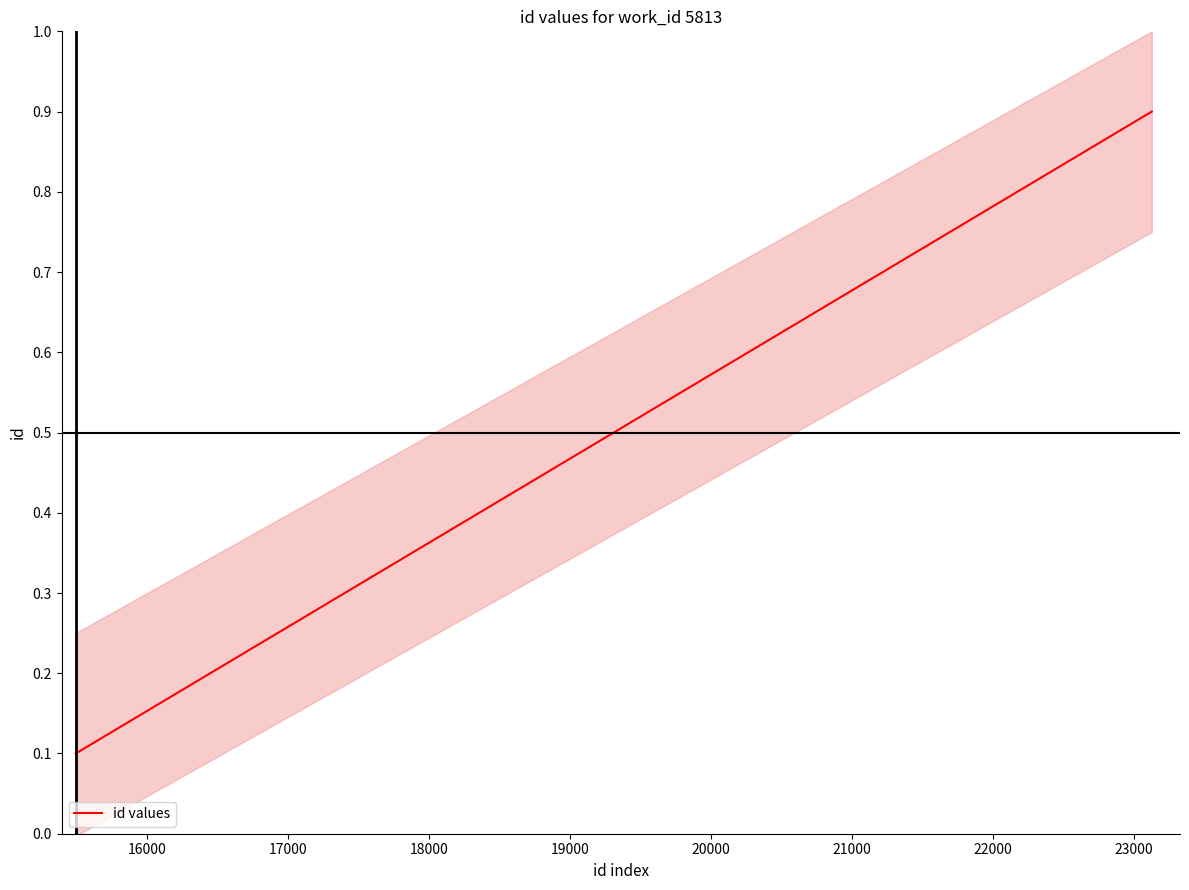

Count the id values values in the range 0 to 1.

3